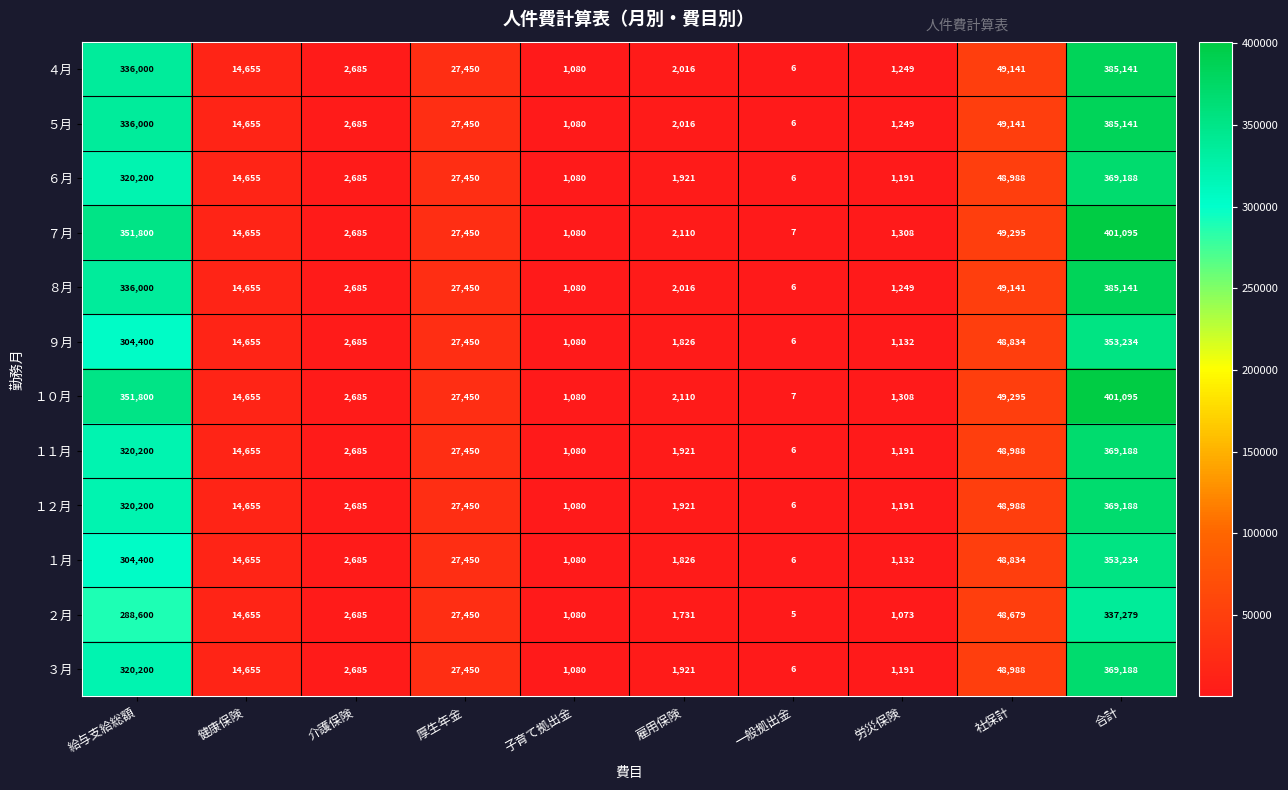

What is the total value across all series at 社保計?

588312